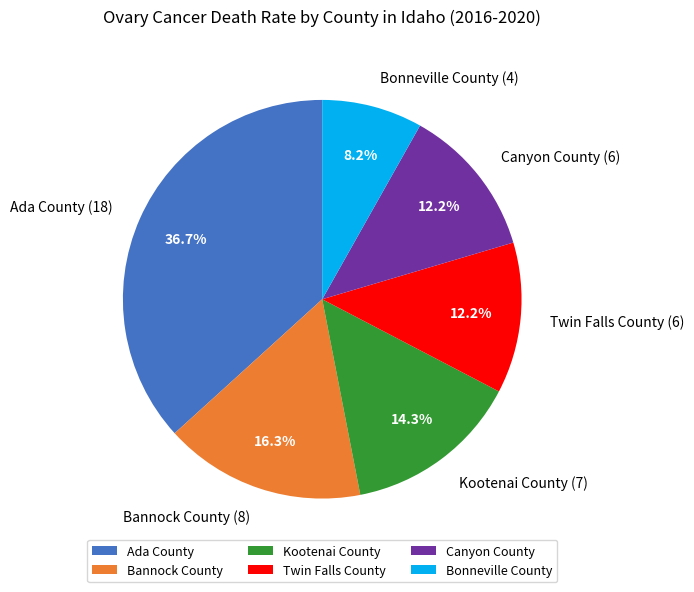

Is it true that Canyon County is 4% of the pie?

False